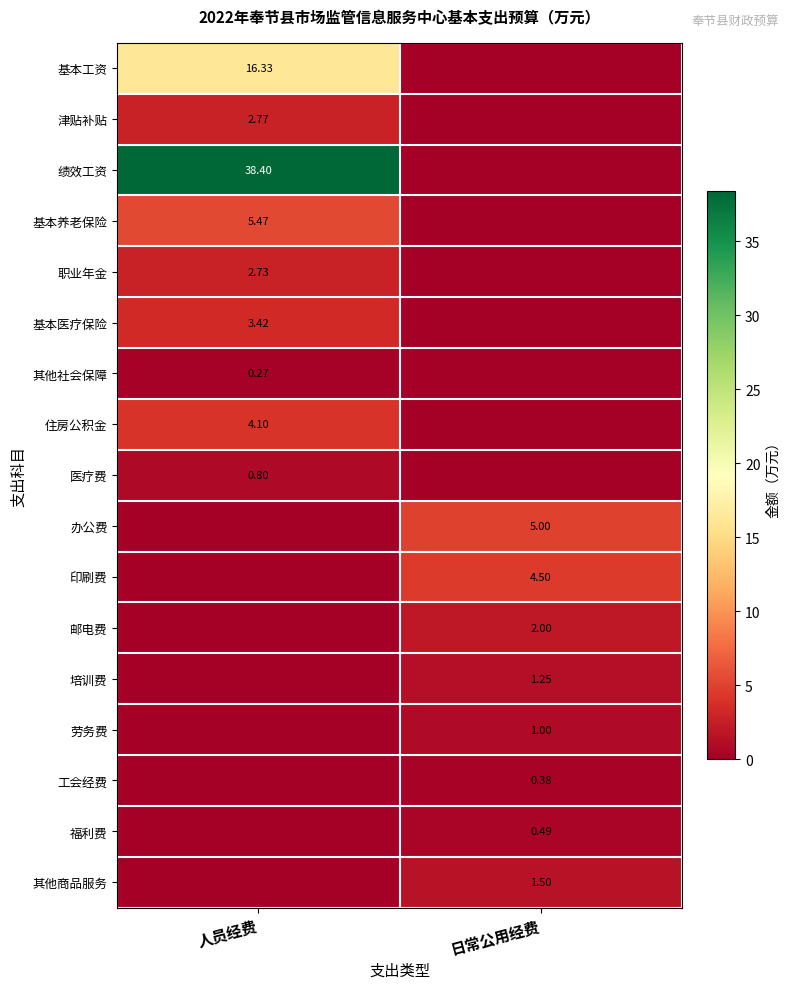

Is the value of 基本养老保险 at 人员经费 greater than the value of 住房公积金 at 人员经费?

Yes